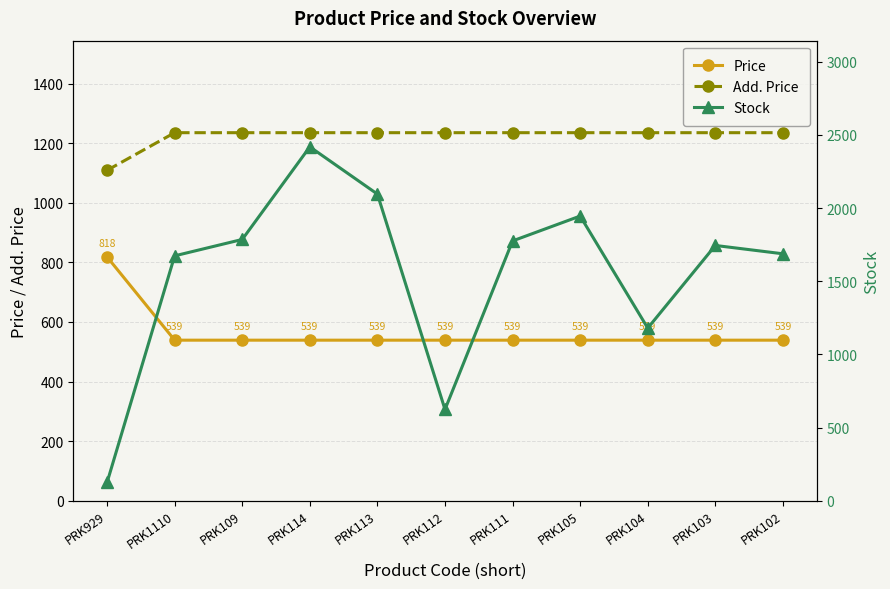

Is the value of Stock at PRK111 greater than the value of Price at PRK105?

Yes